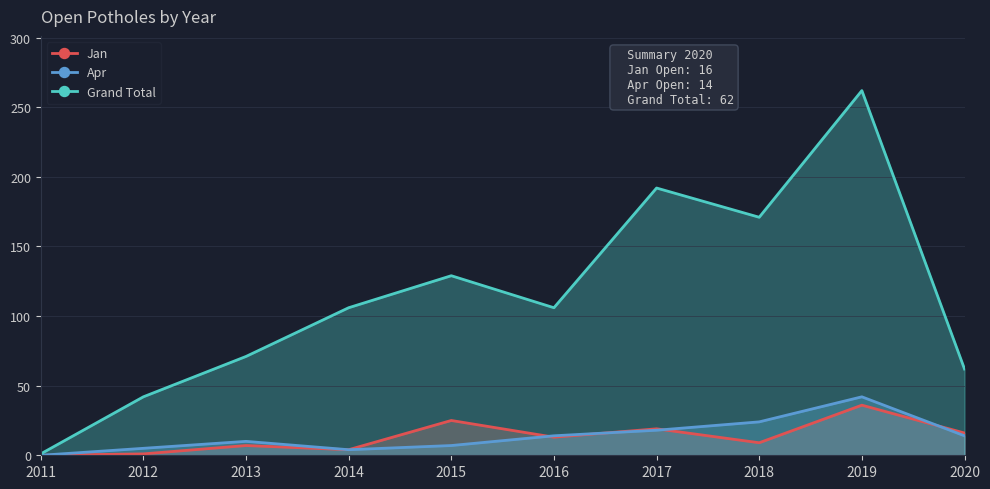

What is the greatest value displayed?

262